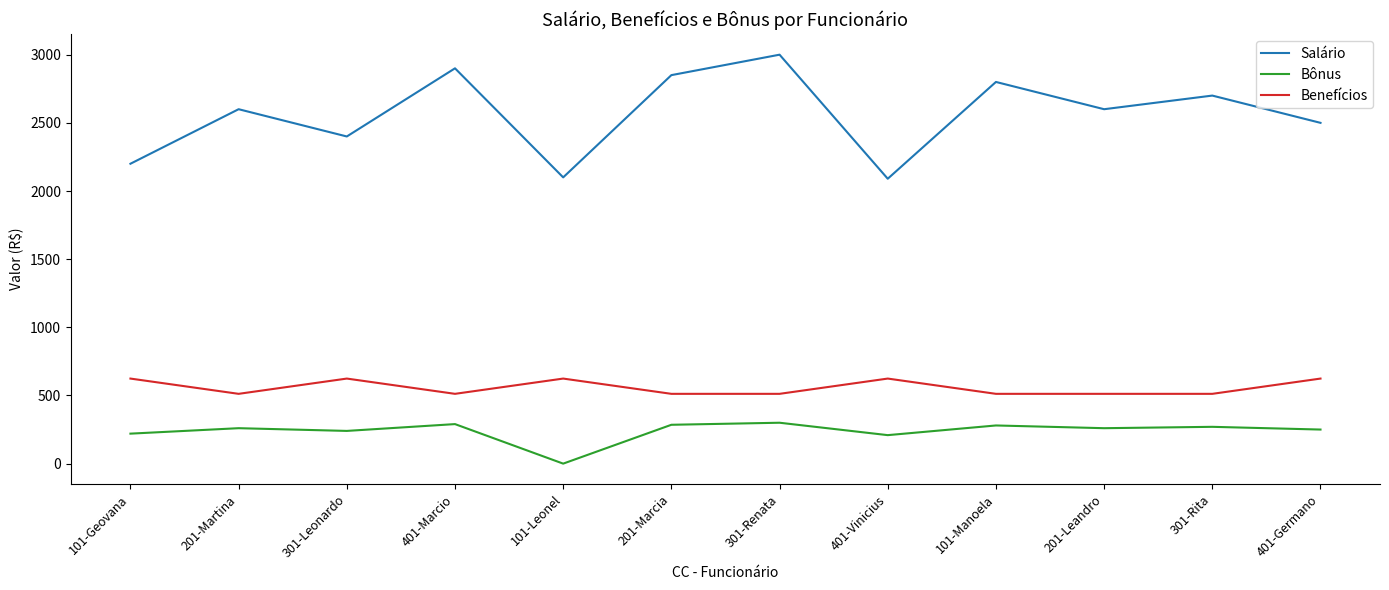

True or false: Benefícios has a value of 512 at 301-Renata.

True